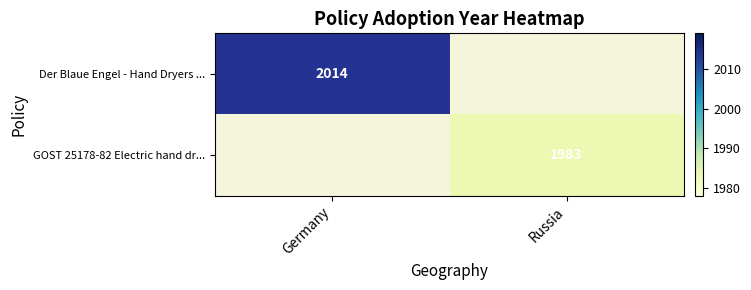

Is it true that GOST 25178-82 Electric hand dr... equals 1983 at Russia?

True